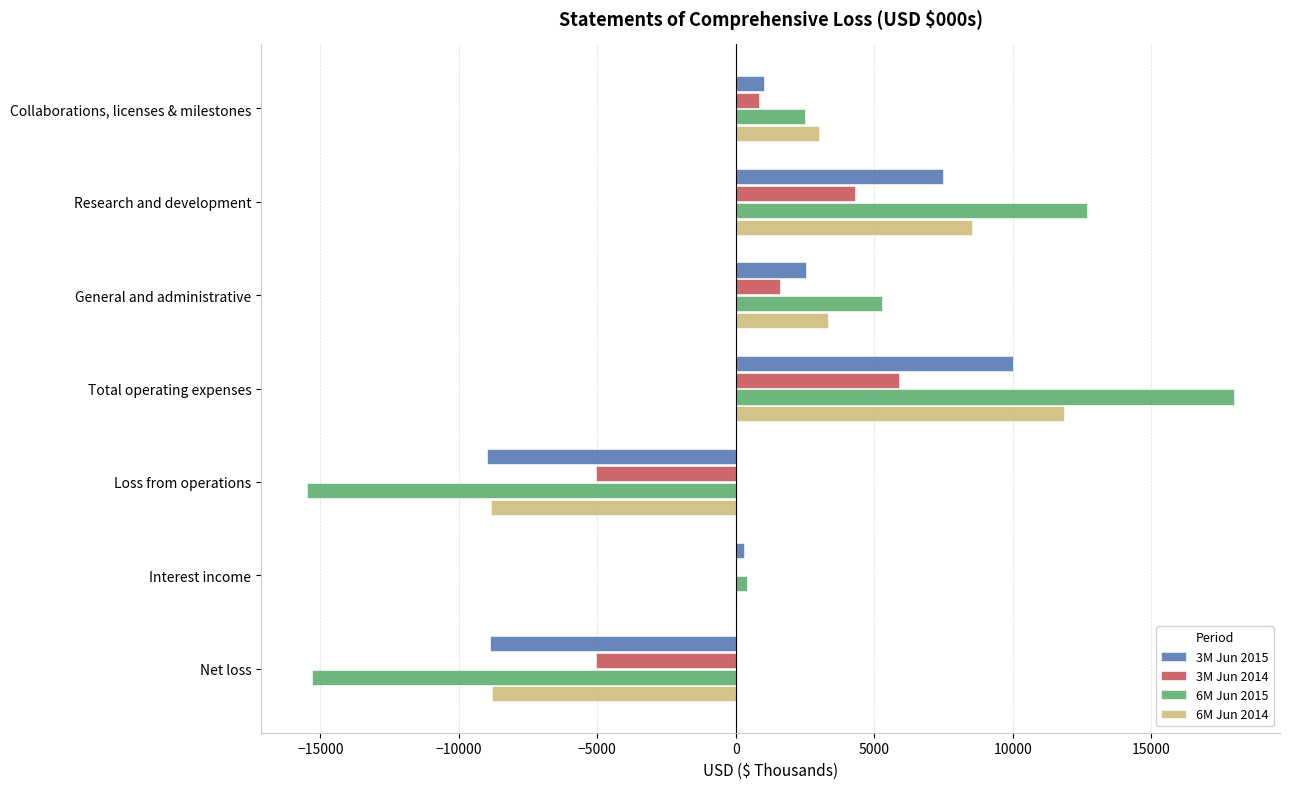

What is the maximum value shown in the chart?

17969